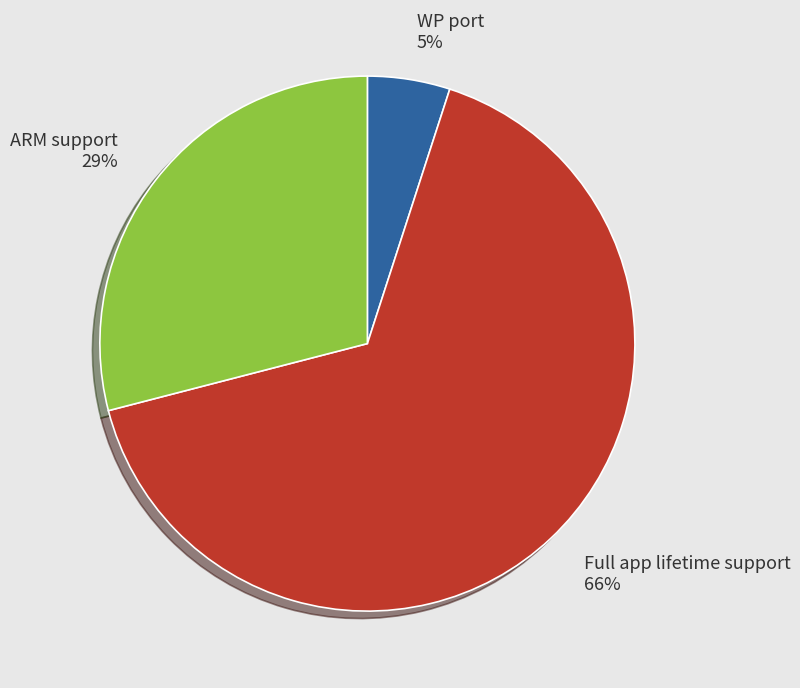

Is it true that Full app lifetime support is 66% of the pie?

True